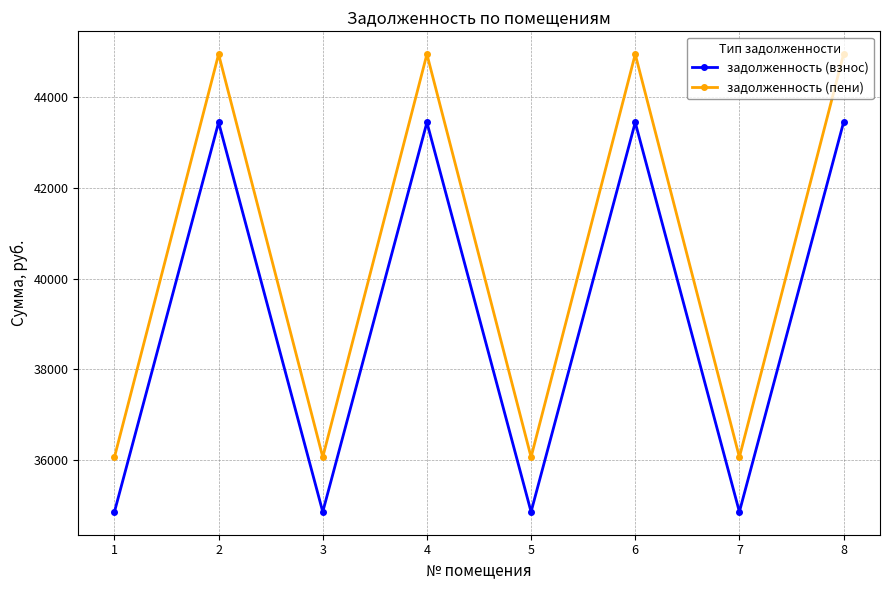

True or false: задолженность (взнос) and задолженность (пени) intersect in this chart.

False